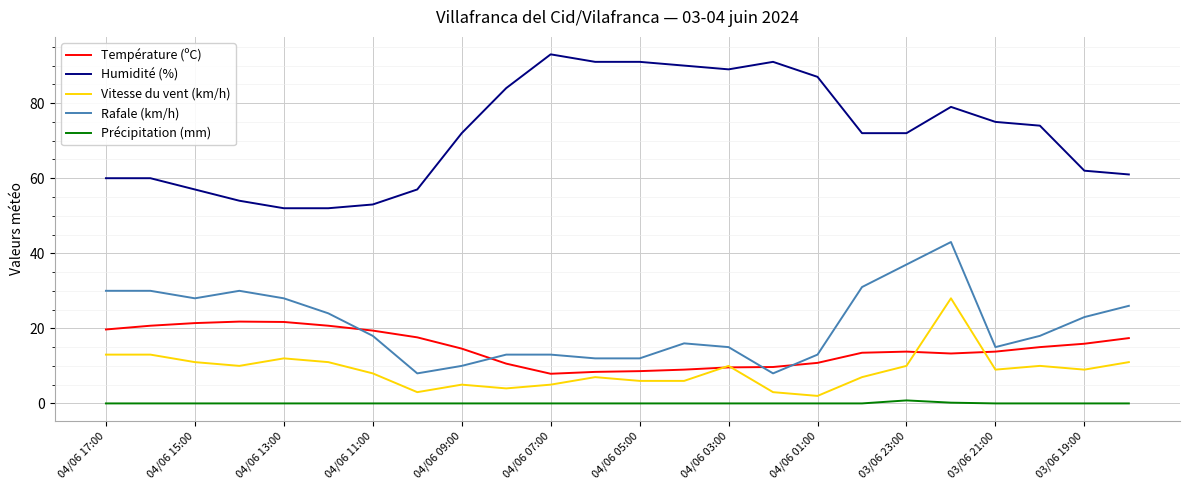

List the series in order of their peak value, lowest first.

Précipitation (mm), Température (ºC), Vitesse du vent (km/h), Rafale (km/h), Humidité (%)